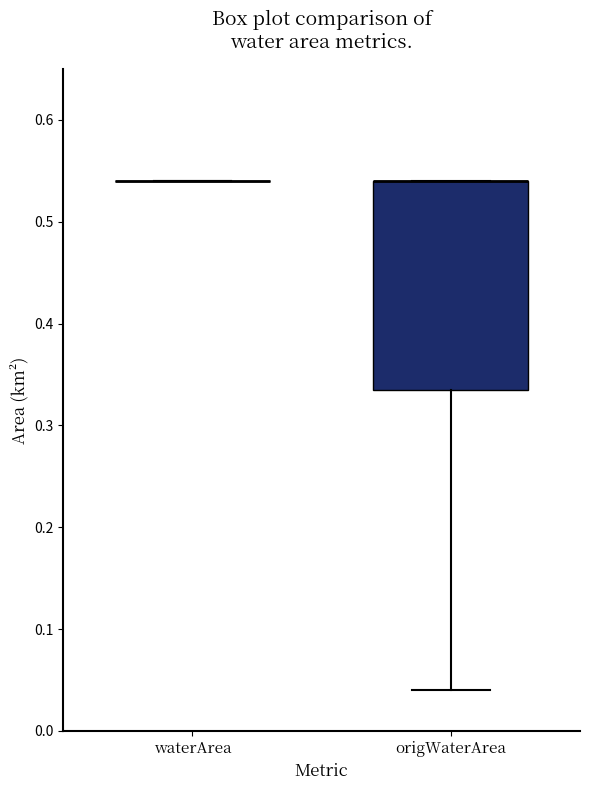

Reading left to right, read every box against the y-axis: the position of its median line, the range the box covers, and the ends of its whiskers. The values are not printed on the chart, so give them approximately, as read against the axis.

waterArea: box collapsed to a line at 0.54, whiskers 0.54 to 0.54
origWaterArea: median 0.54 (drawn on the box's upper edge), box 0.34 to 0.54, whiskers 0.04 to 0.54